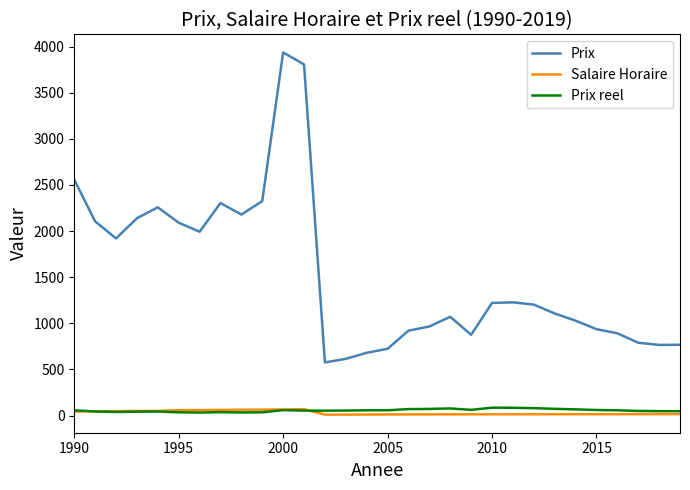

True or false: Salaire Horaire and Prix intersect in this chart.

False